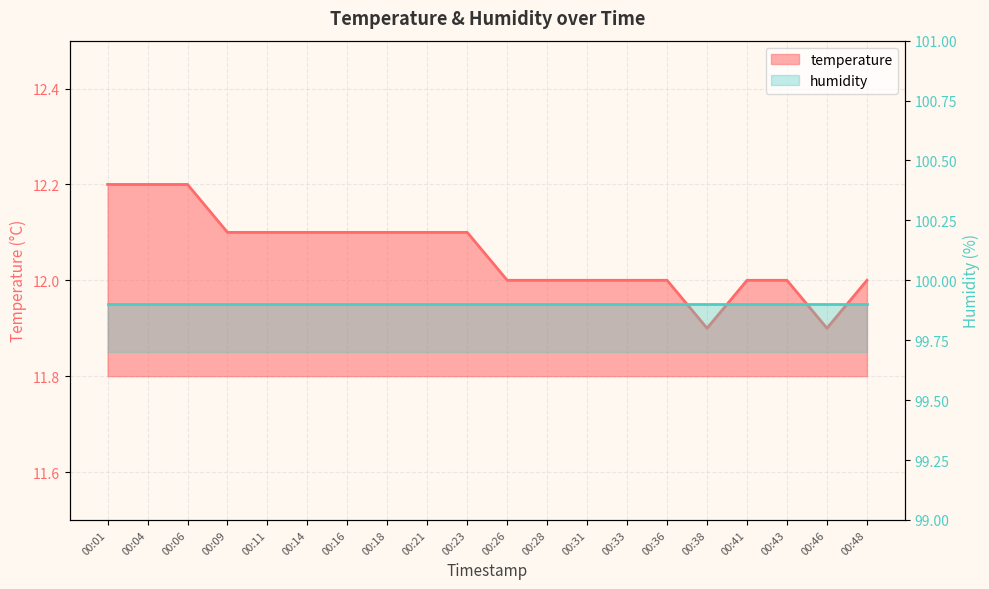

Where is the data nearest to the value 12?

00:26